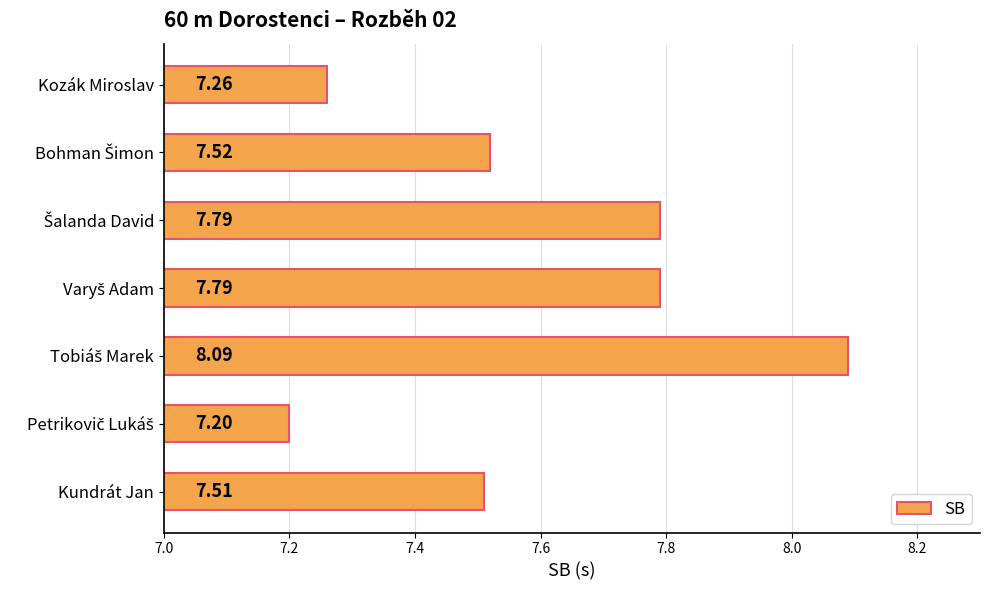

What is the average value?

7.6